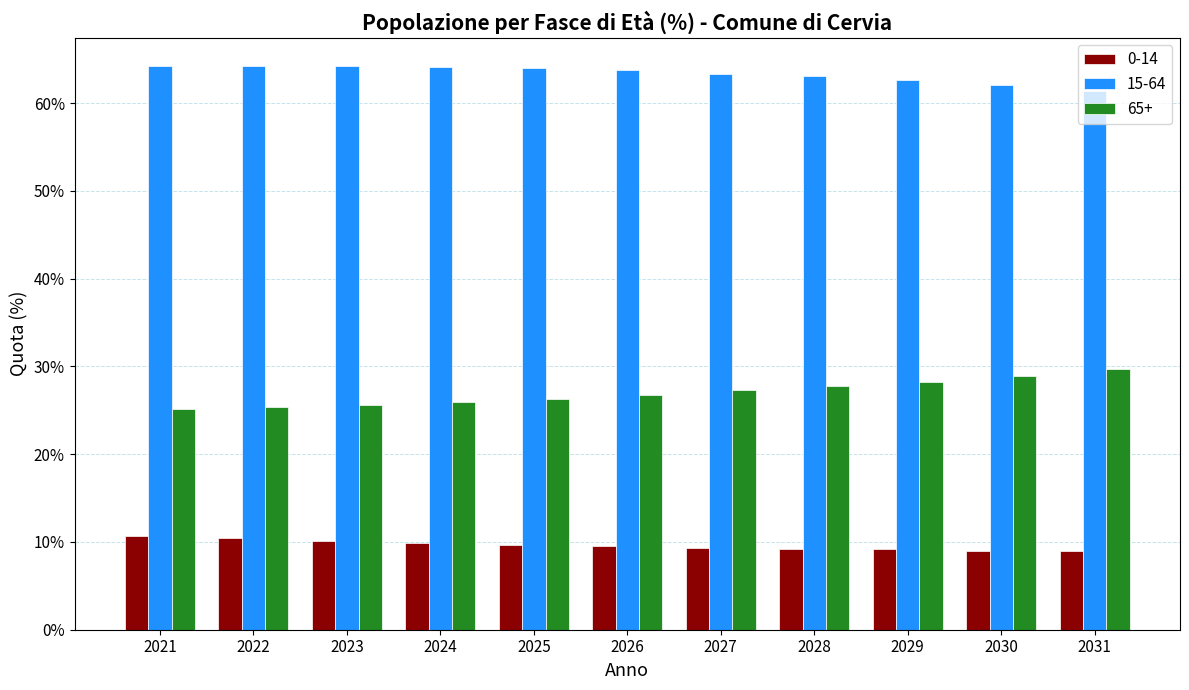

What is the highest value of the 65+ series?

29.7